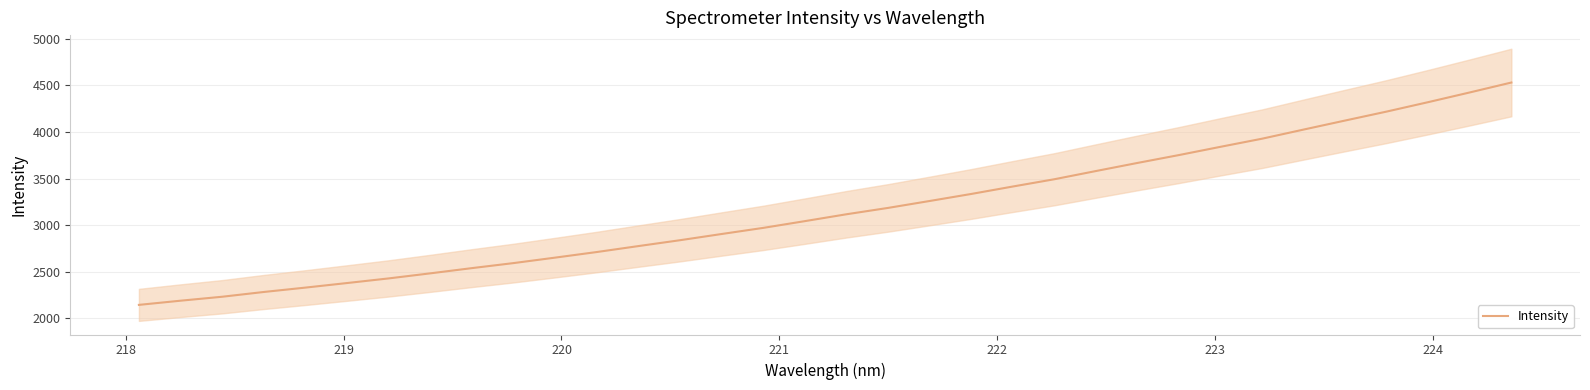

What is the difference between the maximum and minimum values?

2383.3